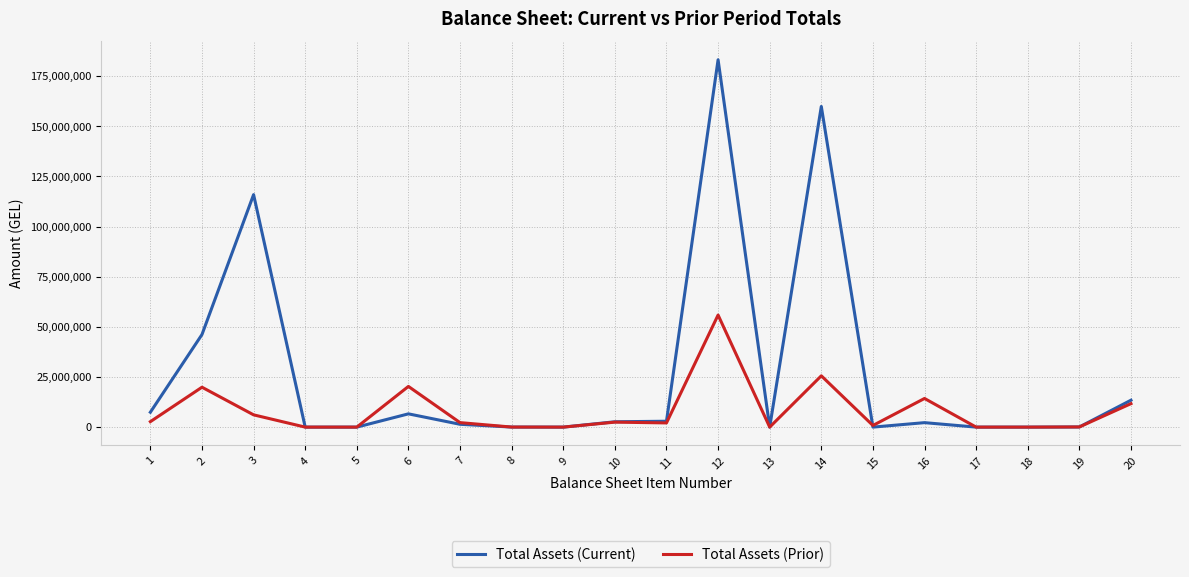

What is the total value across all series at 15?

827350